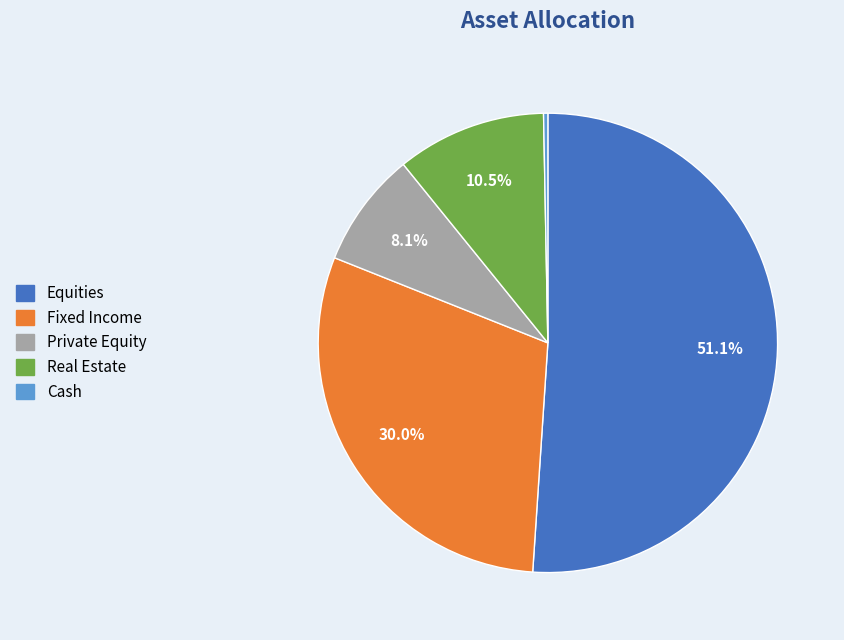

How many slices are in this pie chart?

5